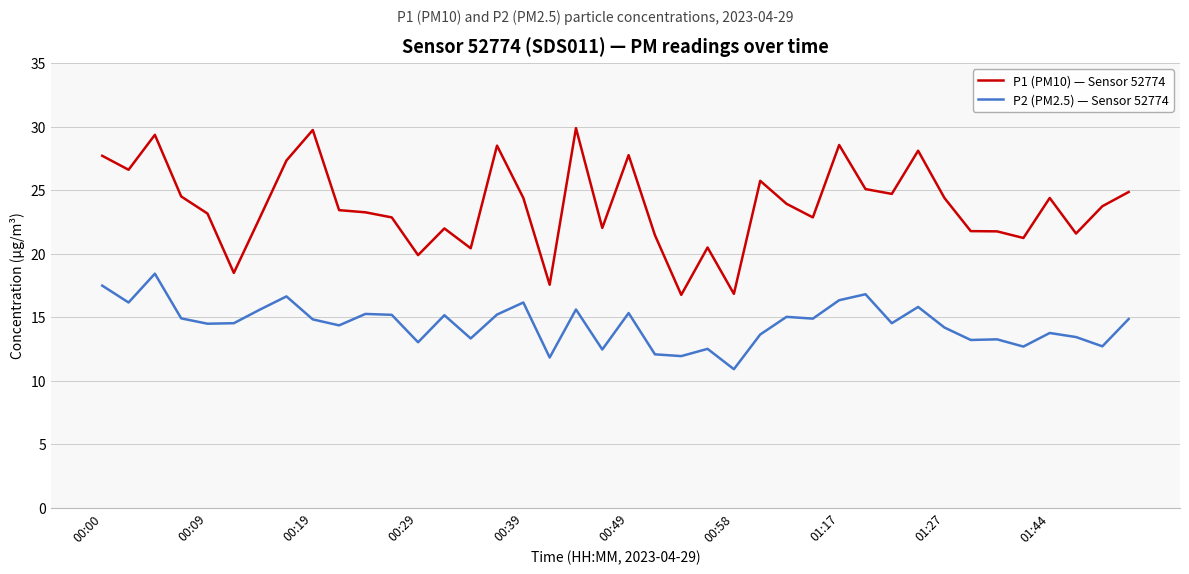

List the series in order of their peak value, highest first.

P1 (PM10) — Sensor 52774, P2 (PM2.5) — Sensor 52774